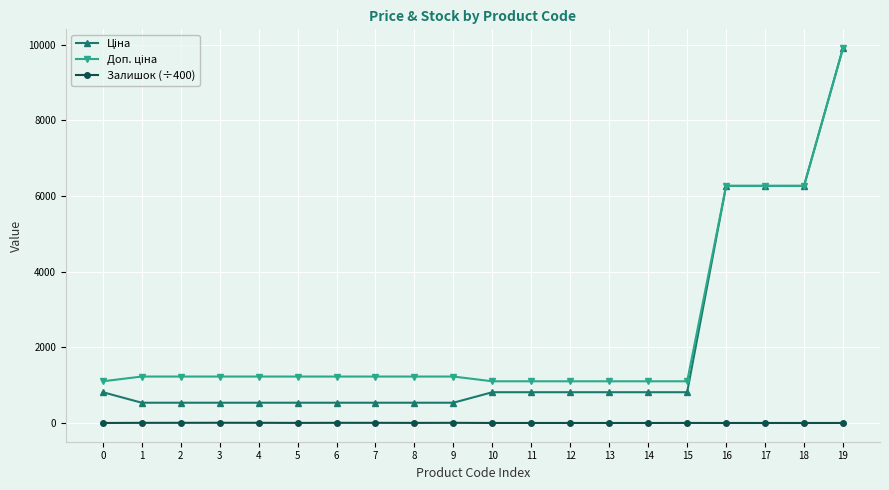

How many distinct data groups are displayed?

3